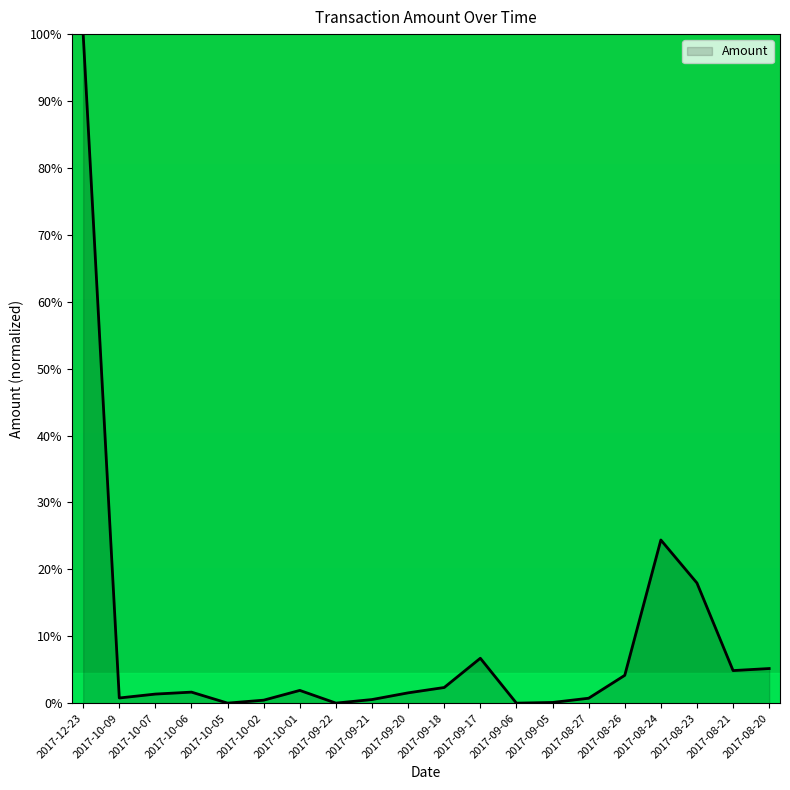

At which category does the chart reach its peak across all series?

2017-12-23